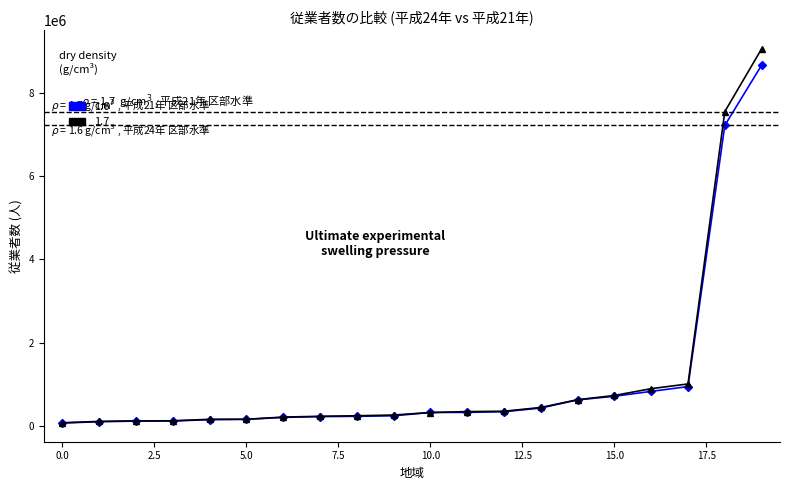

Which series has the widest spread of values?

1.7